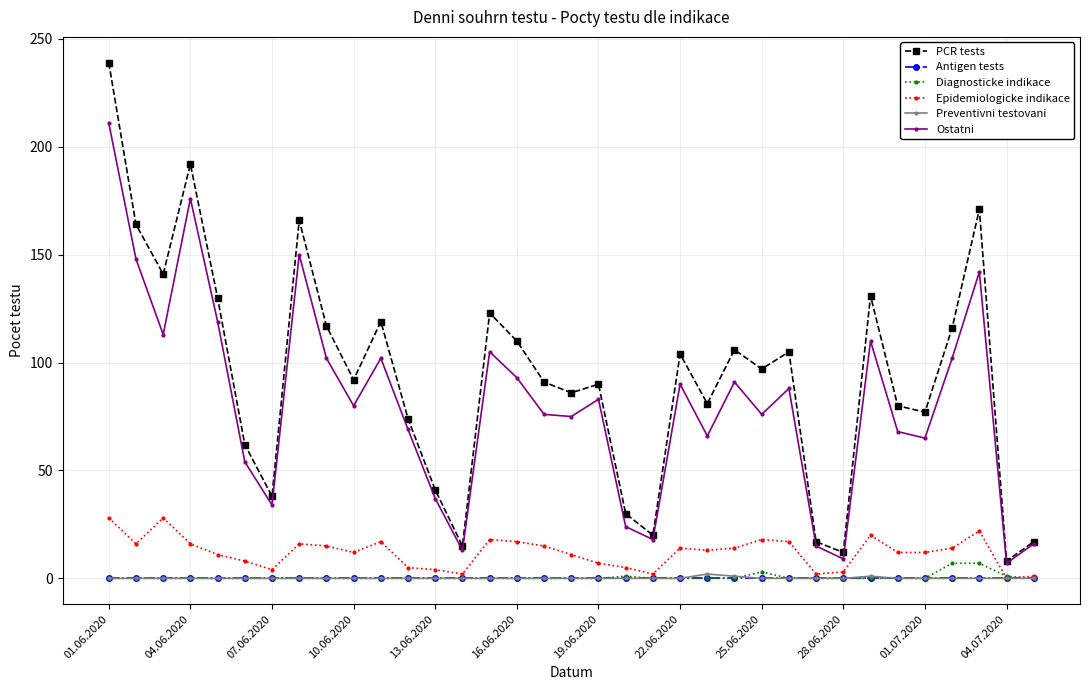

Count the number of categories in the chart.

35